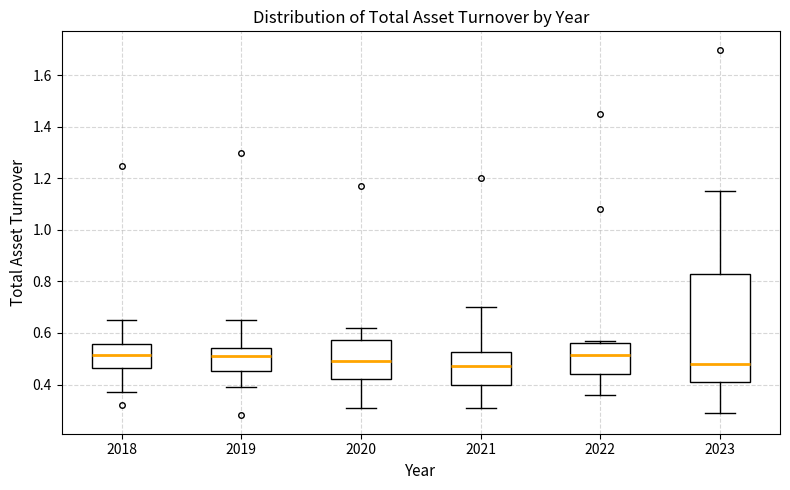

Which box is the tallest, from its lower edge to its upper edge?

2023